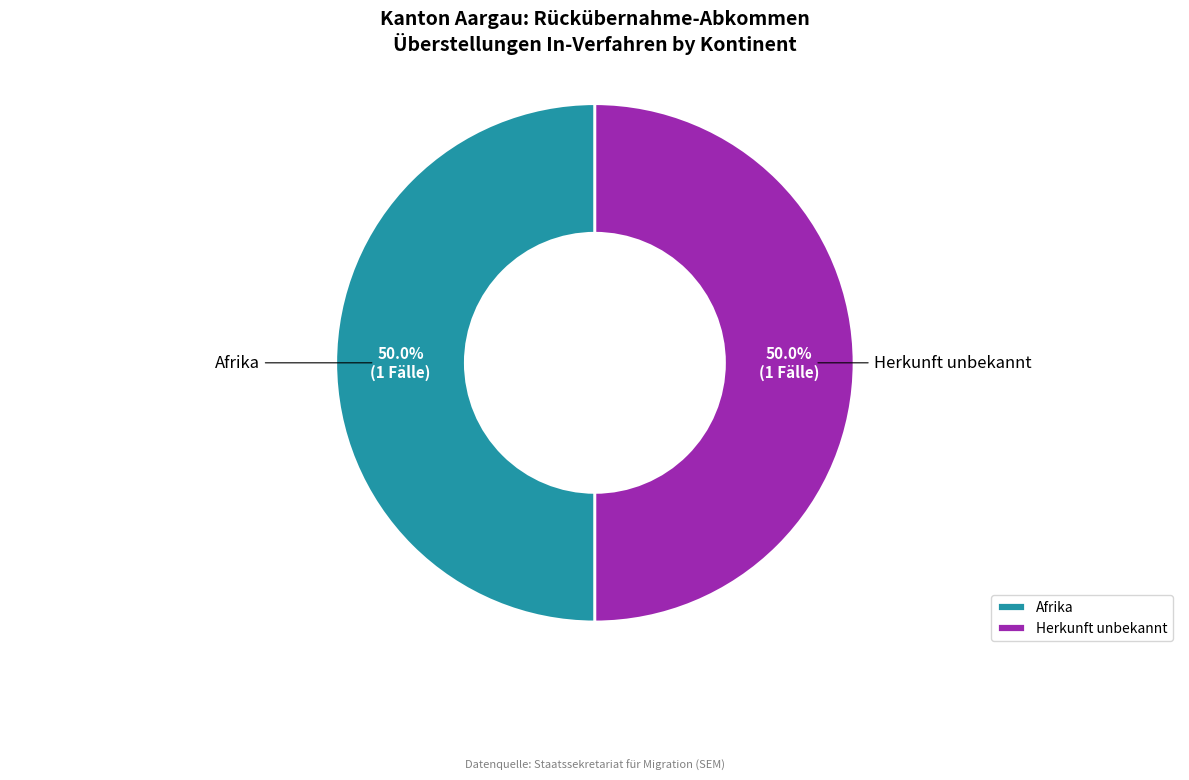

What is the total percentage of Afrika and Herkunft unbekannt?

100.0%